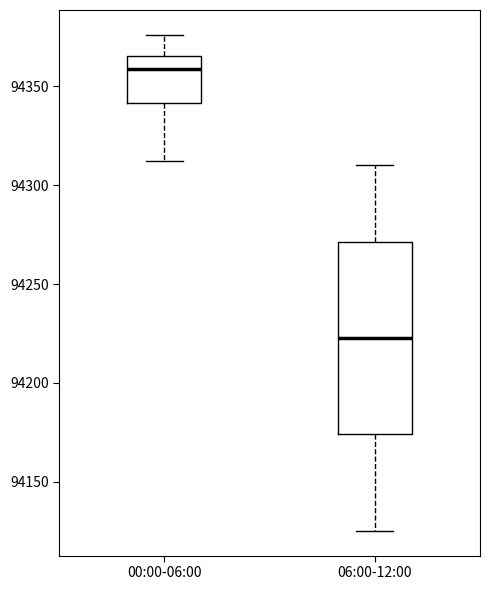

Comparing the boxes themselves (not the whiskers), which one is the tallest?

06:00-12:00